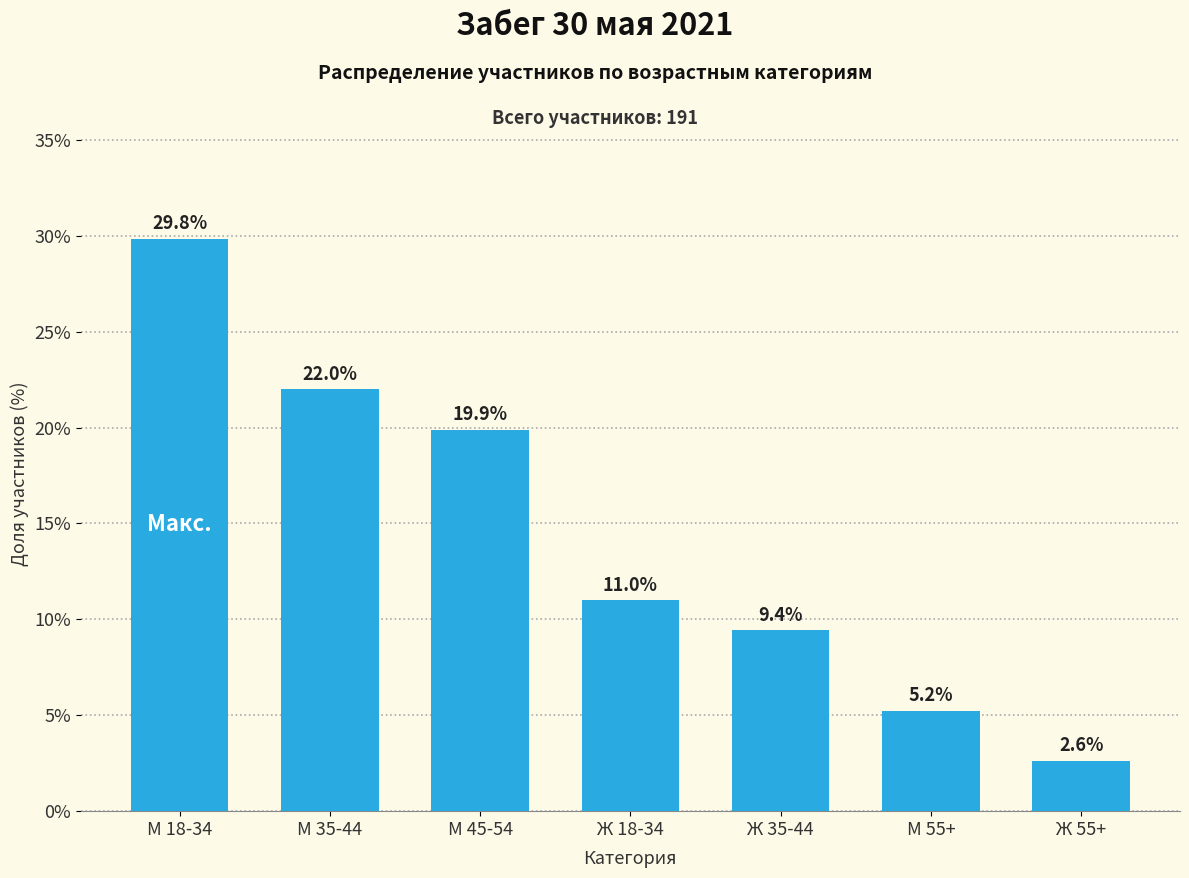

Which has a higher value, М 35-44 or Ж 35-44?

М 35-44